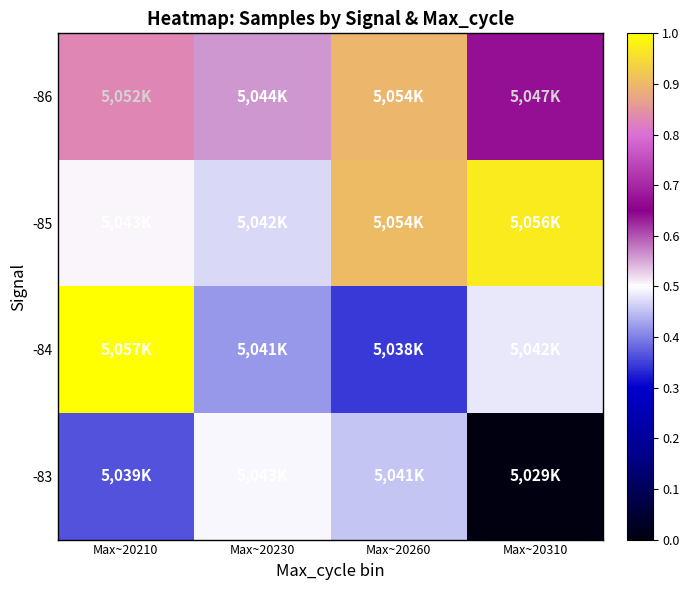

Which category has the lowest value across all series?

Max~20310